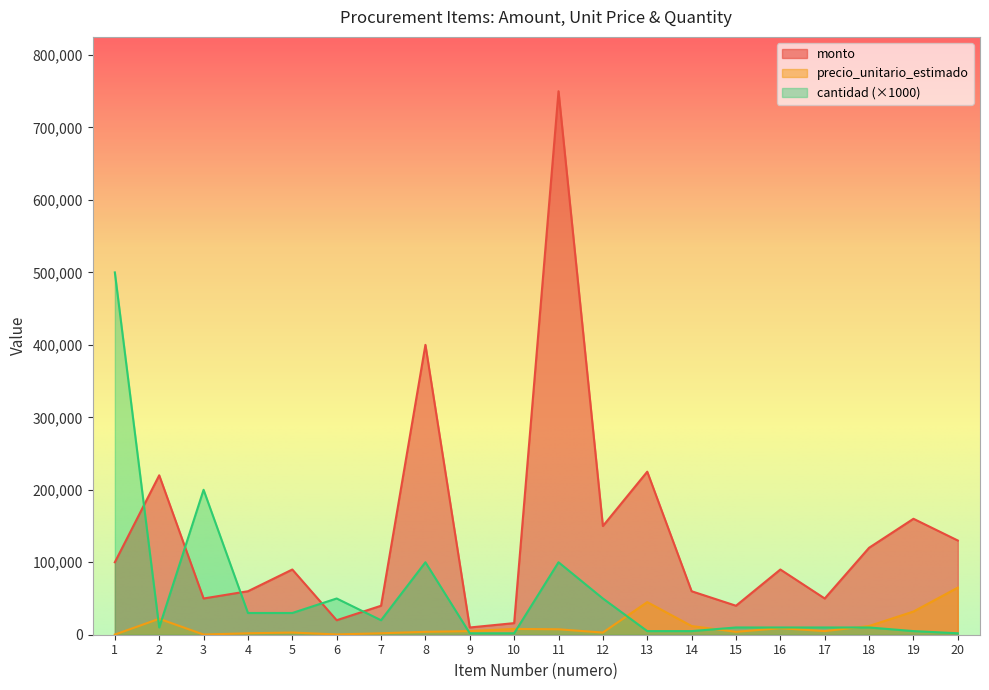

Which series ends up on top after the final intersection of cantidad and monto?

monto